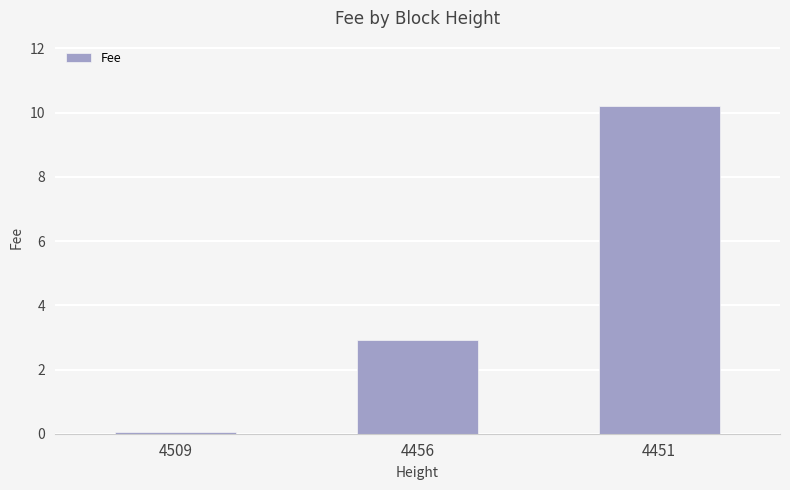

How many bars are there in total?

3